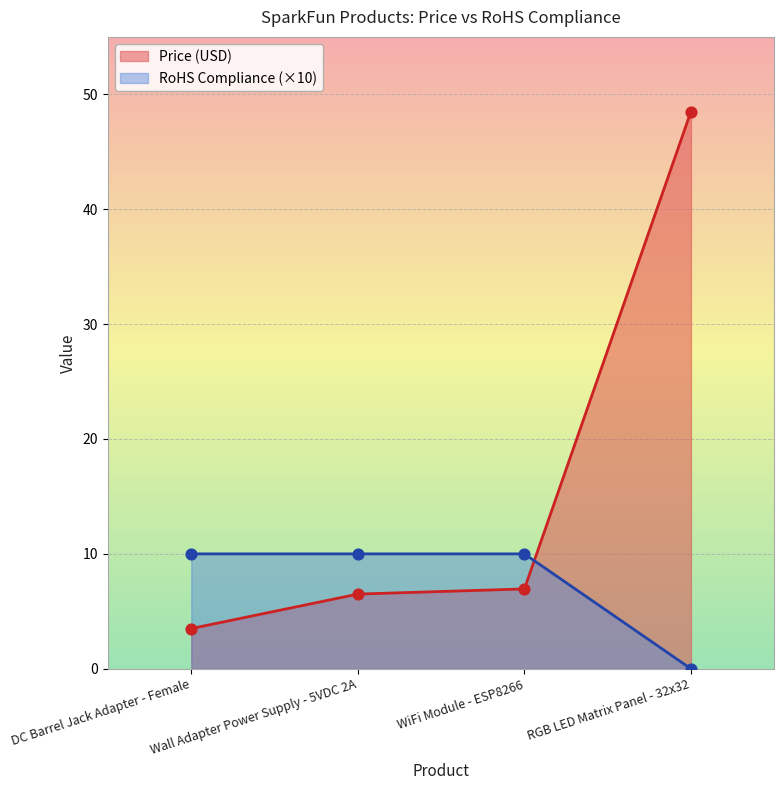

Which series has the largest Y range (max minus min)?

Price (USD)